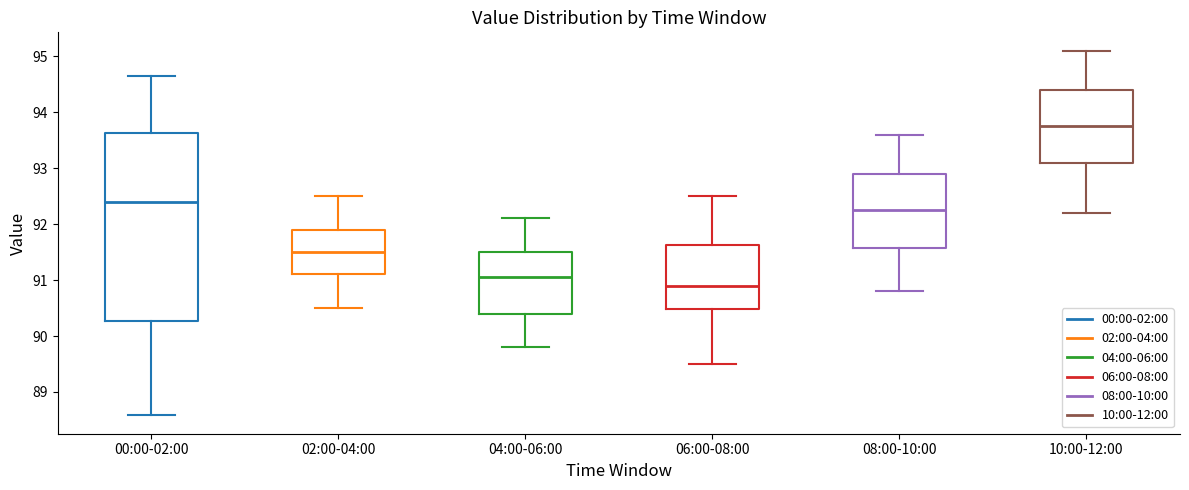

Reading left to right, read every box against the y-axis: the position of its median line, the range the box covers, and the ends of its whiskers. The values are not printed on the chart, so give them approximately, as read against the axis.

00:00-02:00: median 92.4, box 90.3 to 93.6, whiskers 88.6 to 94.7
02:00-04:00: median 91.5, box 91.1 to 91.9, whiskers 90.5 to 92.5
04:00-06:00: median 91.1, box 90.4 to 91.5, whiskers 89.8 to 92.1
06:00-08:00: median 90.9, box 90.5 to 91.6, whiskers 89.5 to 92.5
08:00-10:00: median 92.3, box 91.6 to 92.9, whiskers 90.8 to 93.6
10:00-12:00: median 93.8, box 93.1 to 94.4, whiskers 92.2 to 95.1